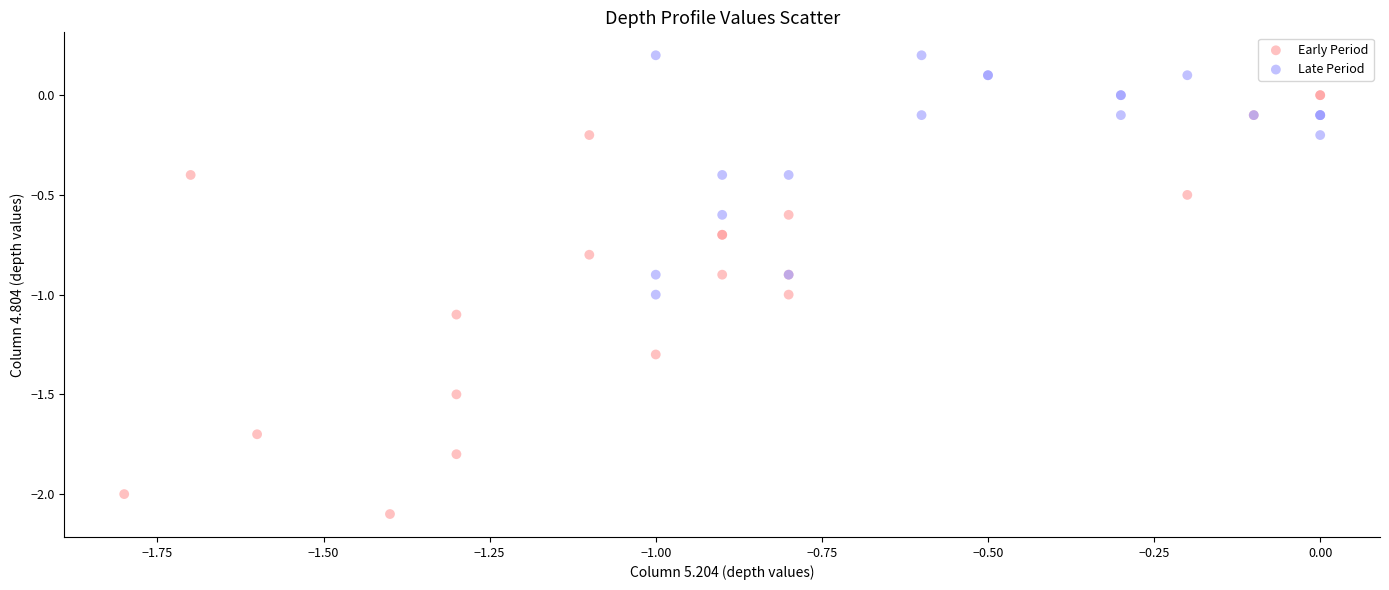

Which series has the widest spread of Y values?

Early Period